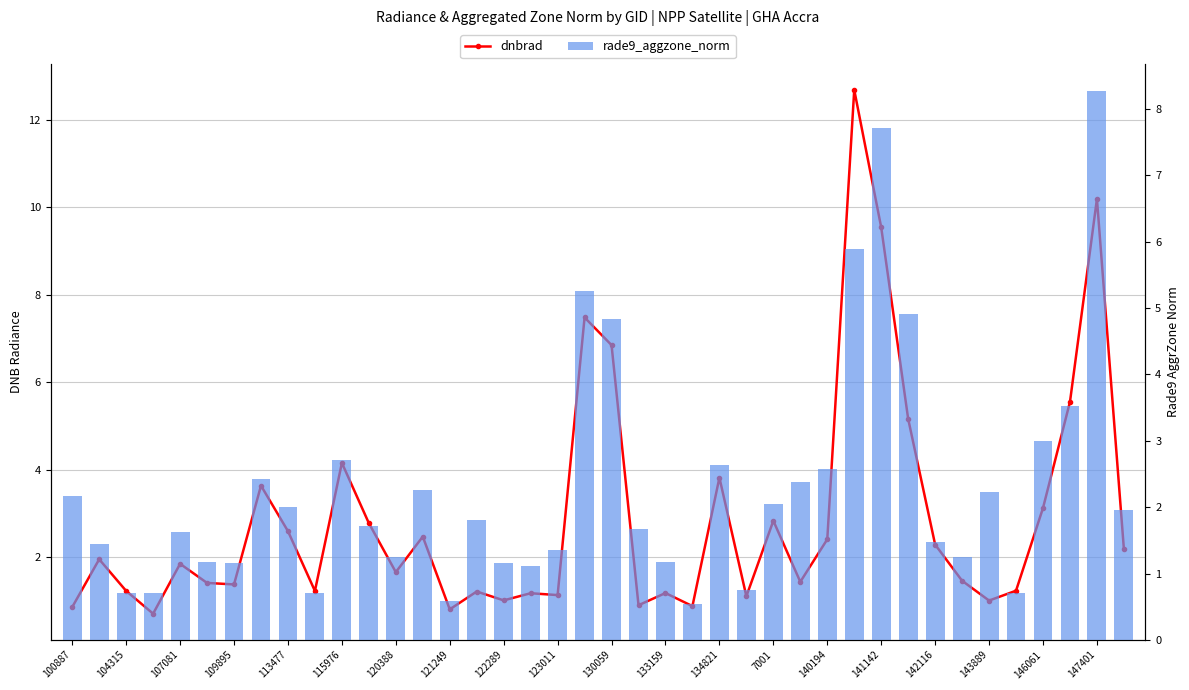

What is the value of the dnbrad bar at the 34th from the left?

1.5